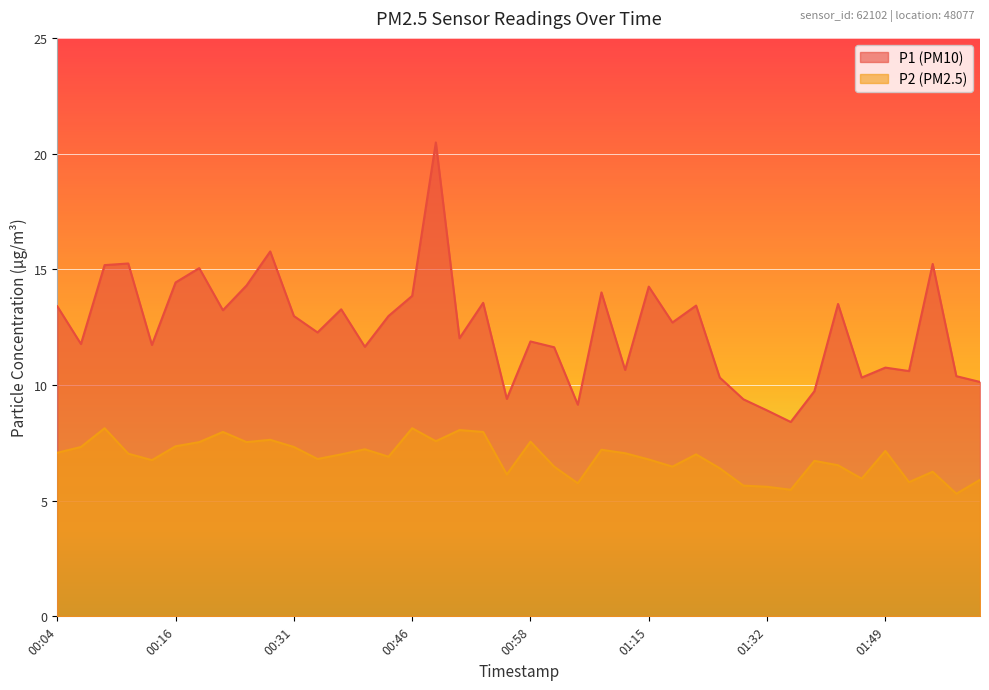

The P1 series shows 20.5 at 00:48. True or false?

True